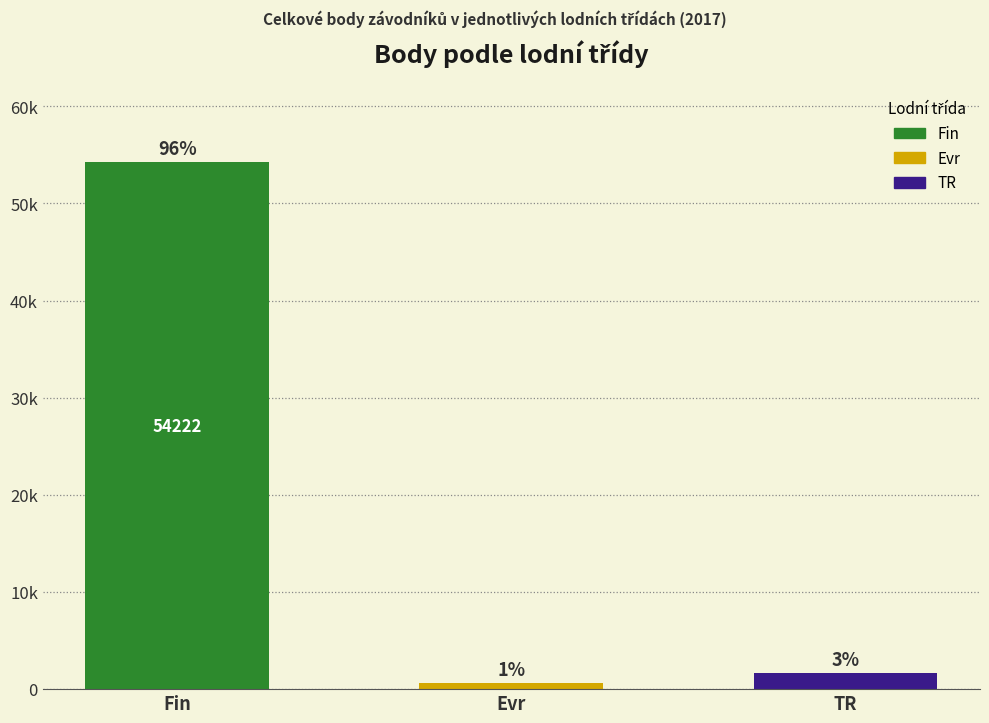

The chart shows a value of 11187 at Fin. True or false?

False